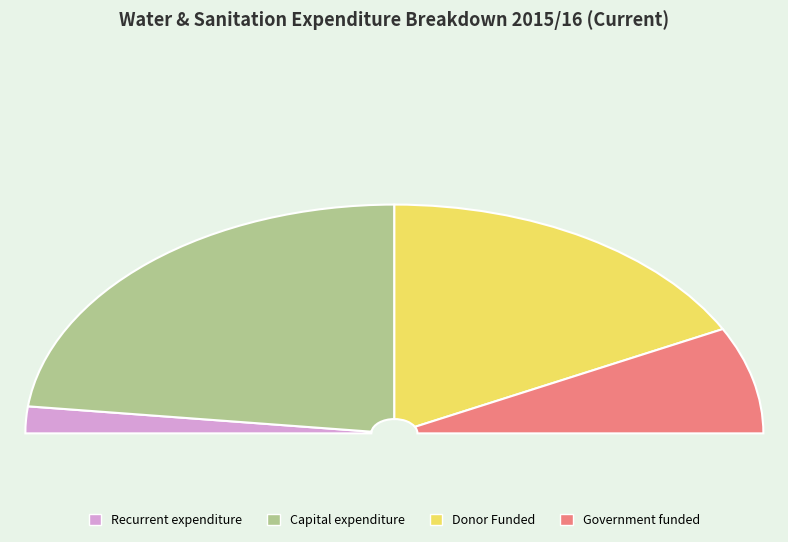

Which category has the biggest portion of the pie?

Capital expenditure